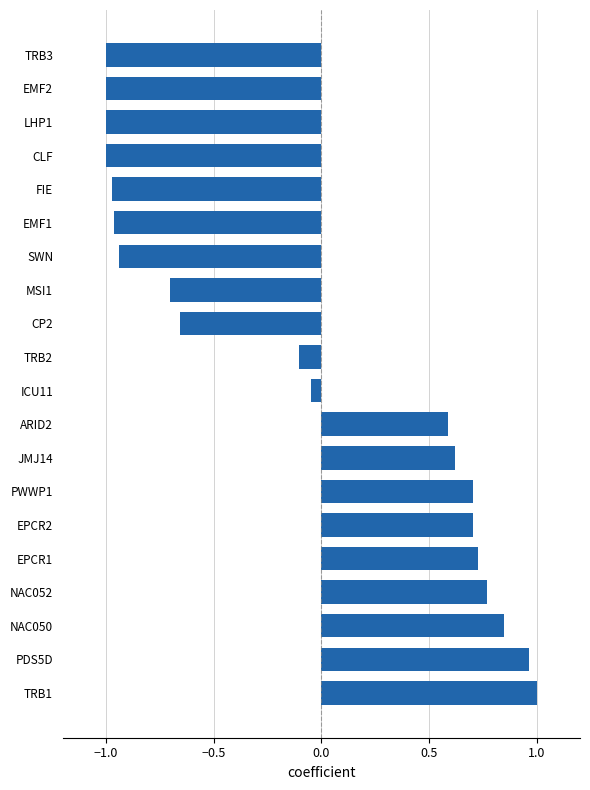

At which label is the value closest to 0?

ICU11